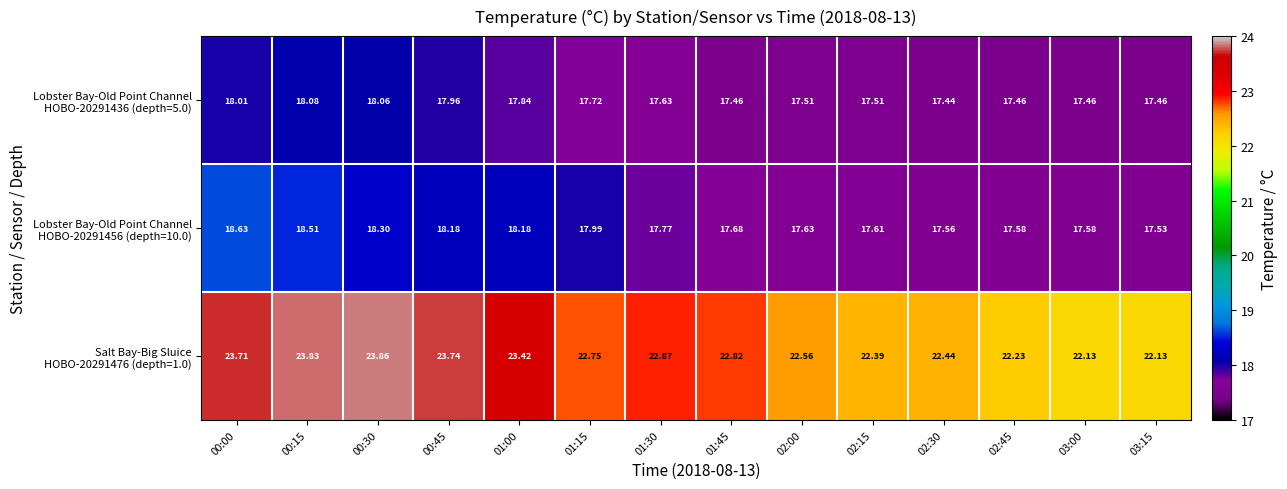

How many distinct data groups are displayed?

3